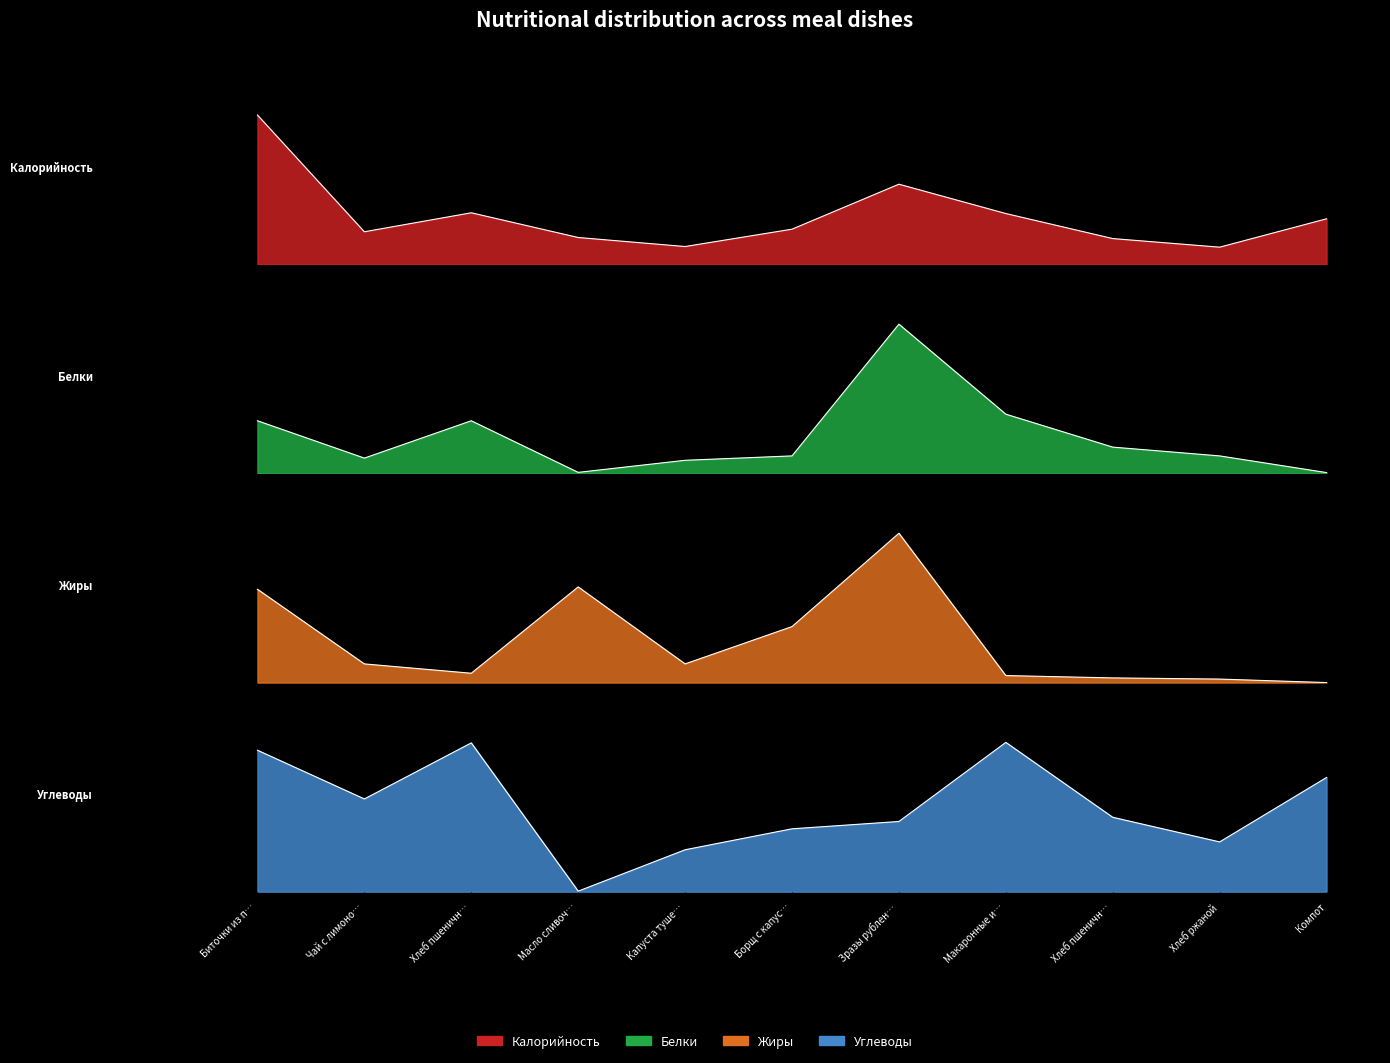

Between Борщ с капус… and Макаронные и…, which series saw the biggest shift?

Калорийность